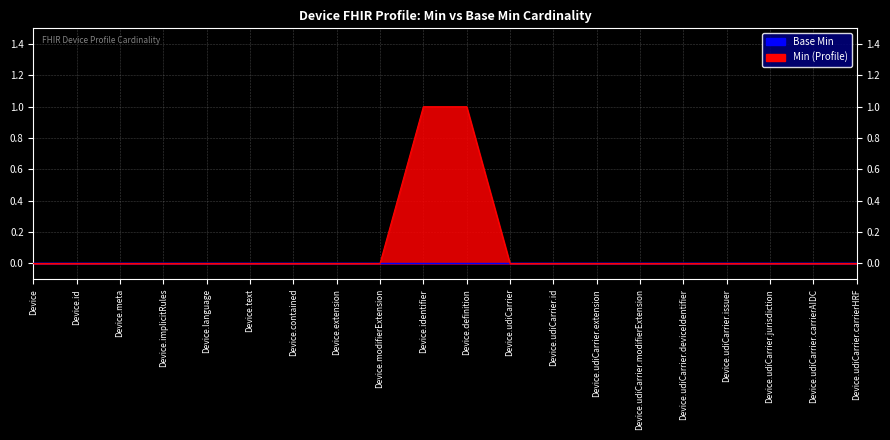

What position from the left is Device.udiCarrier.deviceIdentifier?

16